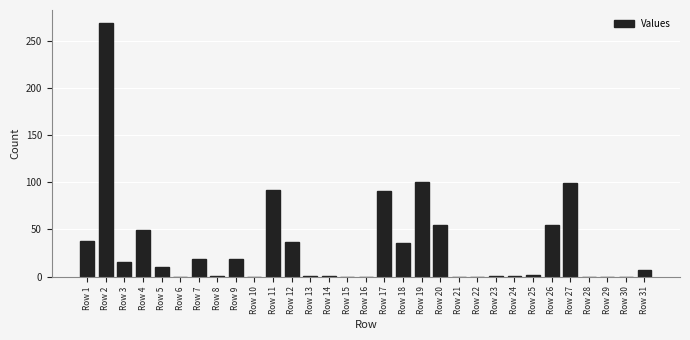

The chart shows a value of 54.7 at Row 20. True or false?

True